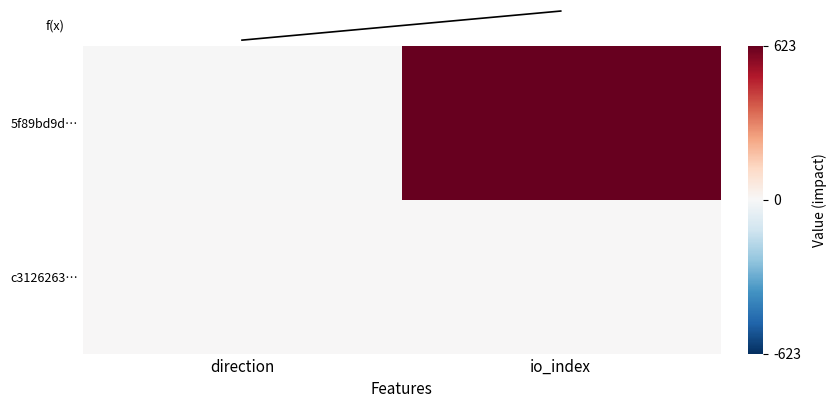

Which series has the widest spread of values?

5f89bd9d…